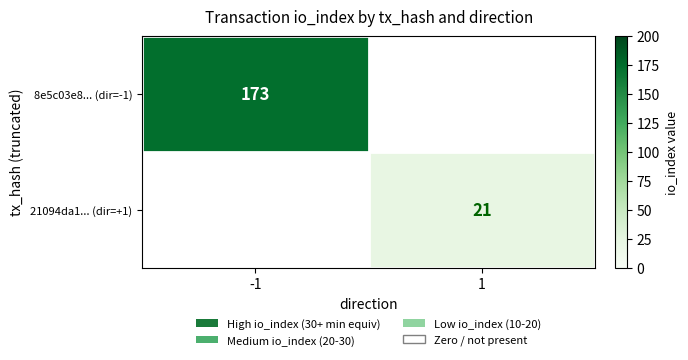

Which label corresponds to the smallest value in the chart?

1